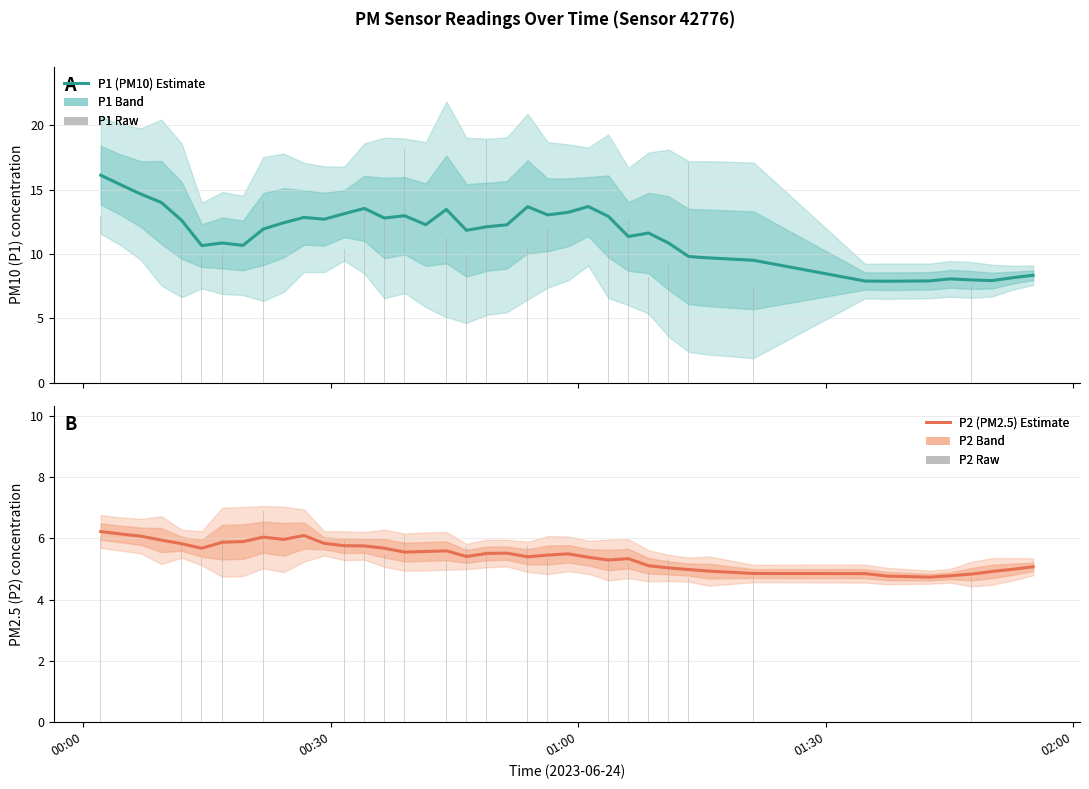

Where does the P2 raw series first go above 5?

00:00